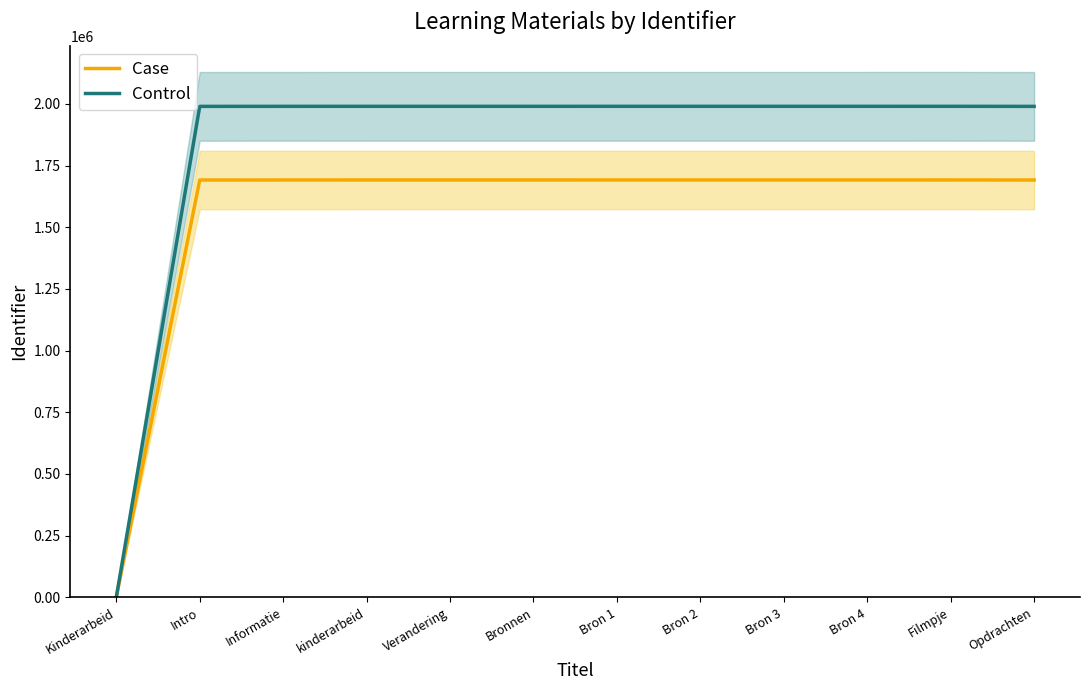

What is the average value of the Case series?

1550681.8